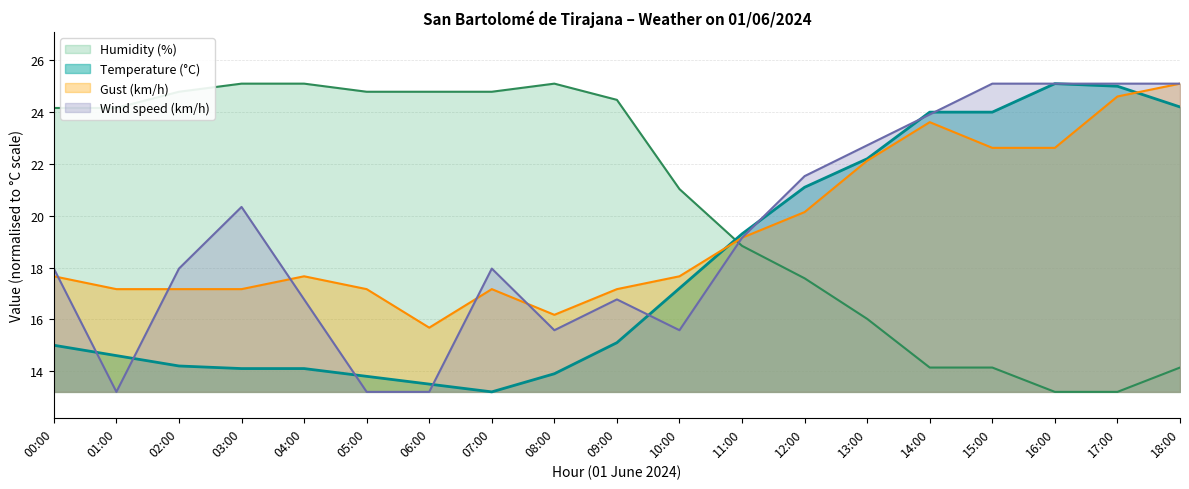

Which category has the highest value across all series?

16:00